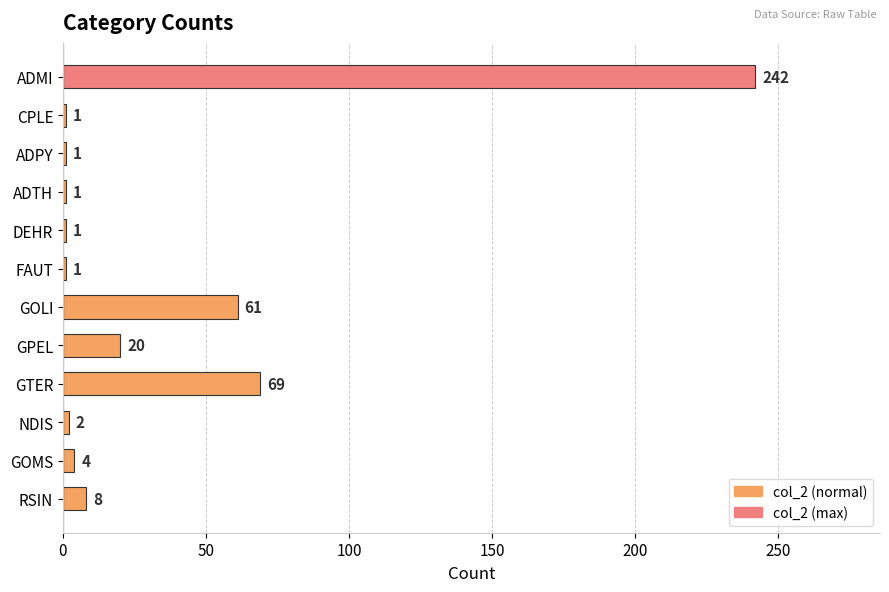

How many values are below 4?

6